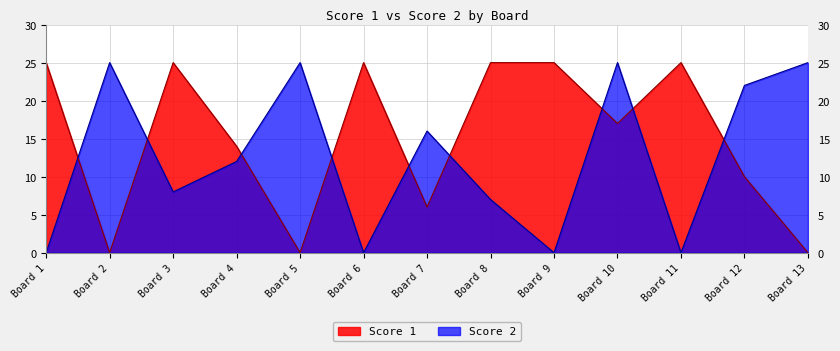

What is the maximum value shown in the chart?

25